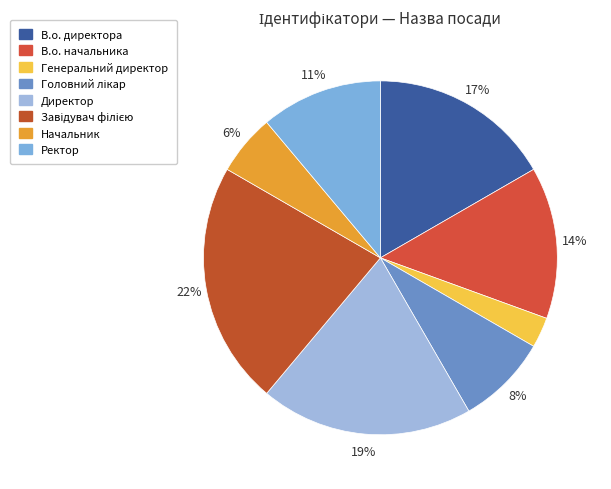

How many segments does this pie chart have?

8